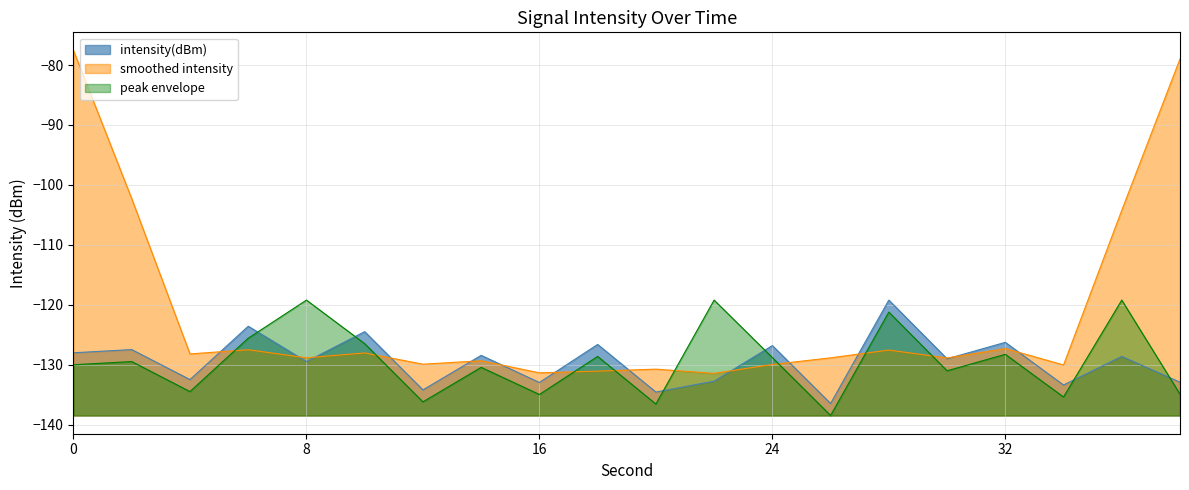

What is the minimum value shown in the chart?

-138.5